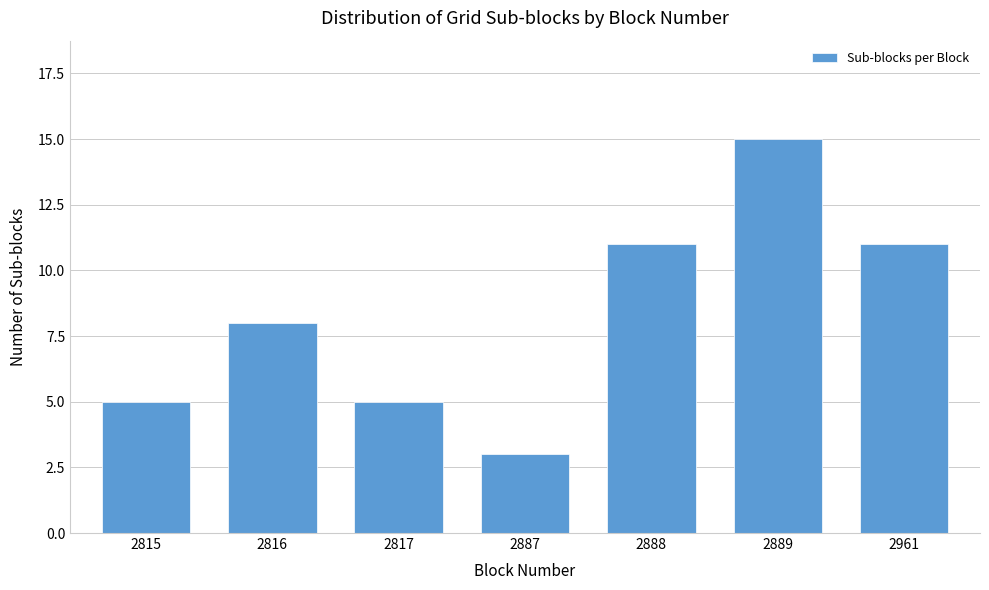

Reading left to right, what are all the values shown in this chart?

5	8	5	3	11	15	11